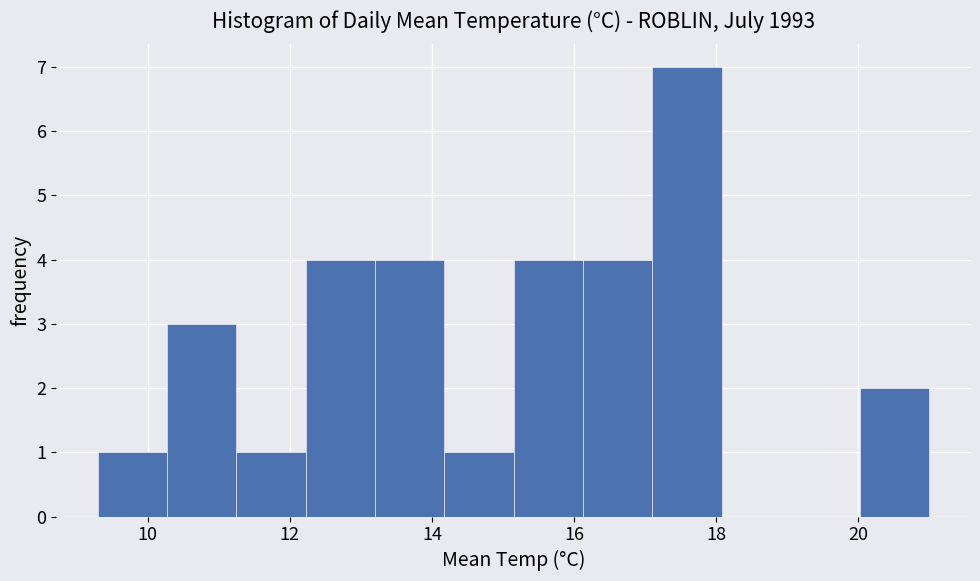

Reading left to right, transcribe this chart: for each bar, give the range it covers on the x-axis and its height. Neither the bar edges nor the heights are printed on the chart, so give them approximately, as read against the axes.

9.4 to 10.2: 1
10.2 to 11.2: 3
11.2 to 12.2: 1
12.2 to 13.2: 4
13.2 to 14.2: 4
14.2 to 15.2: 1
15.2 to 16.2: 4
16.2 to 17.2: 4
17.2 to 18.0: 7
18.0 to 19.0: 0
19.0 to 20.0: 0
20.0 to 21.0: 2